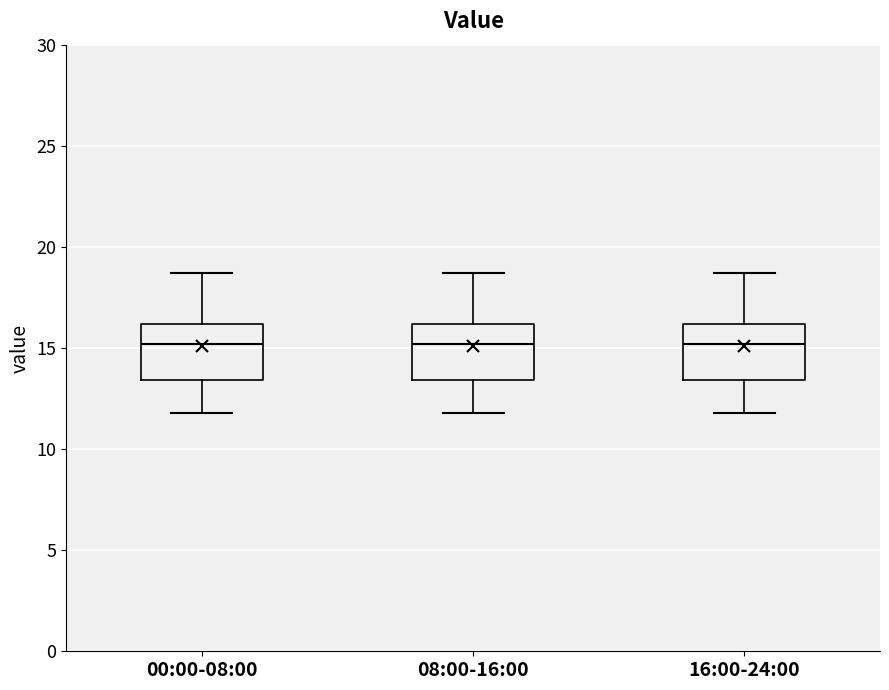

Reading left to right, read every box against the y-axis: the position of its median line, the range the box covers, and the ends of its whiskers. The values are not printed on the chart, so give them approximately, as read against the axis.

00:00-08:00: median 15.0, box 13.5 to 16.0, whiskers 12.0 to 18.5
08:00-16:00: median 15.0, box 13.5 to 16.0, whiskers 12.0 to 18.5
16:00-24:00: median 15.0, box 13.5 to 16.0, whiskers 12.0 to 18.5